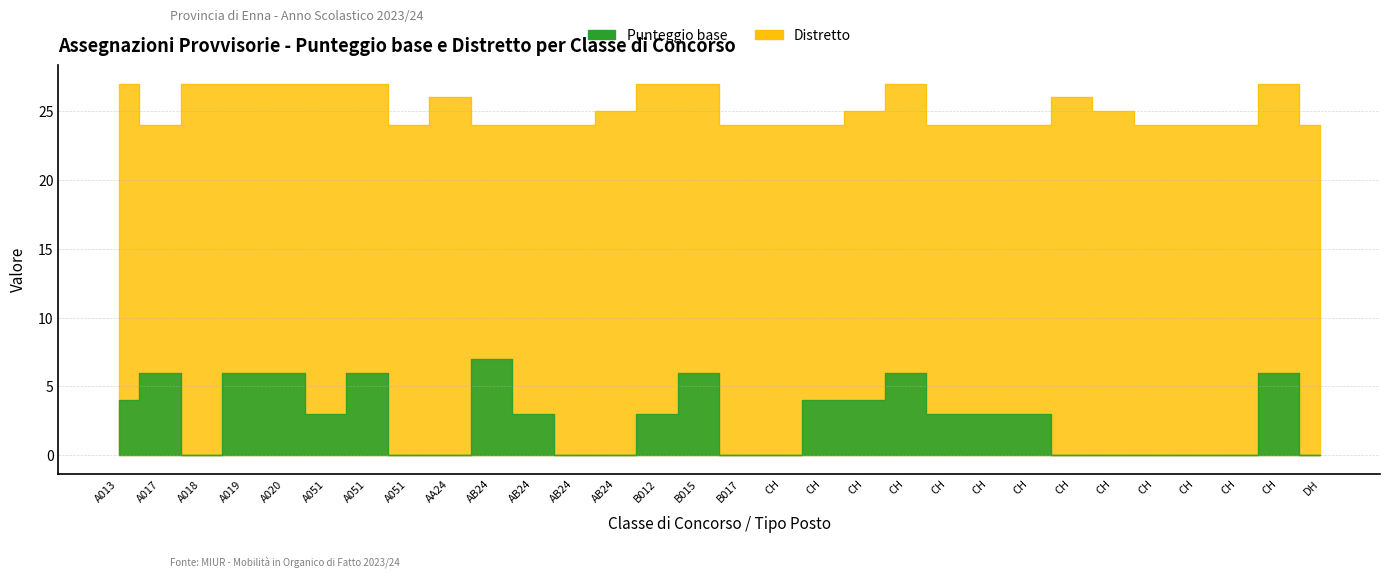

At which category does Distretto reach its first local peak?

AA24